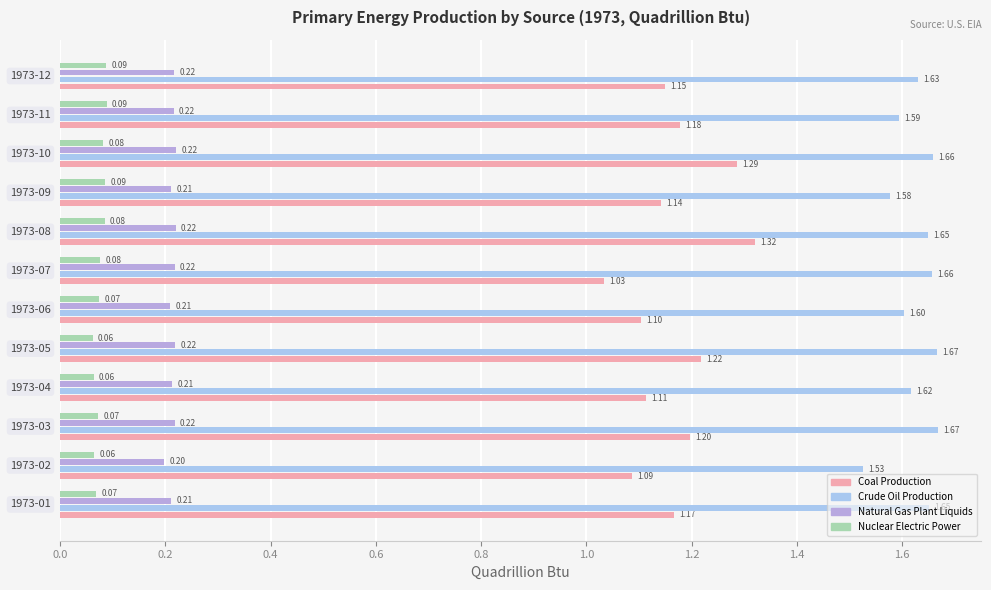

What position from the left is 0.4?

3